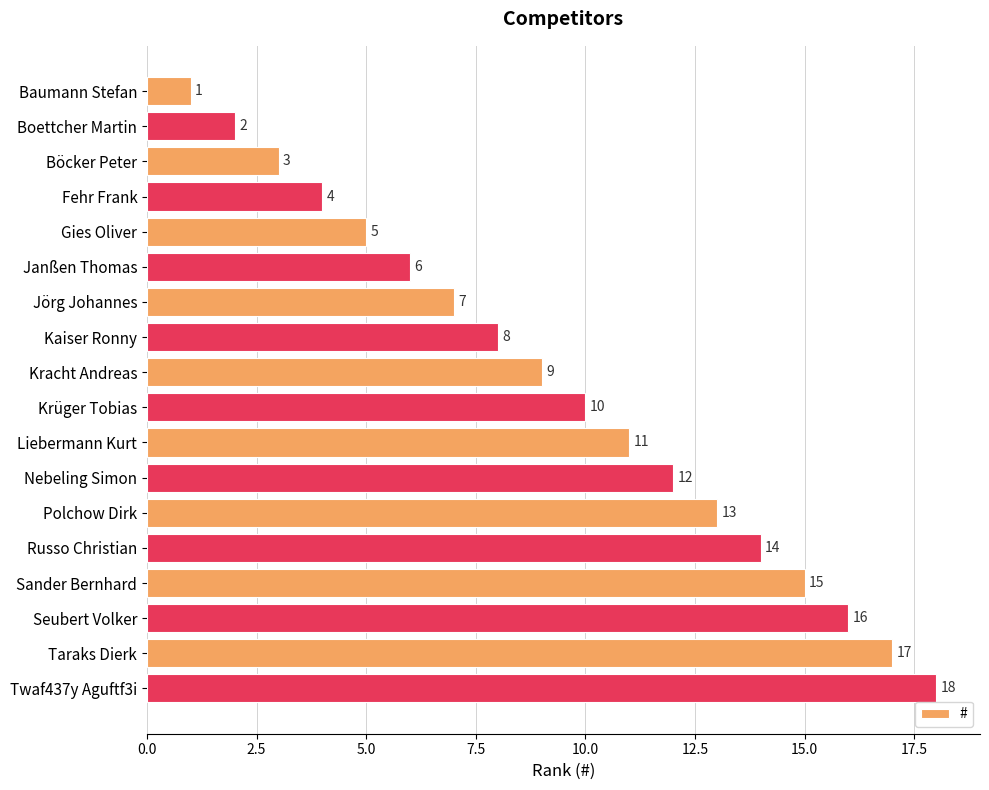

What is the value of the 2nd bar from the top?

2